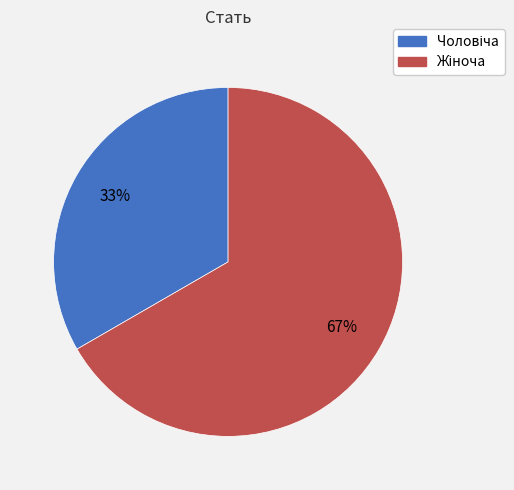

To the nearest percent, what is the average slice percentage?

50%